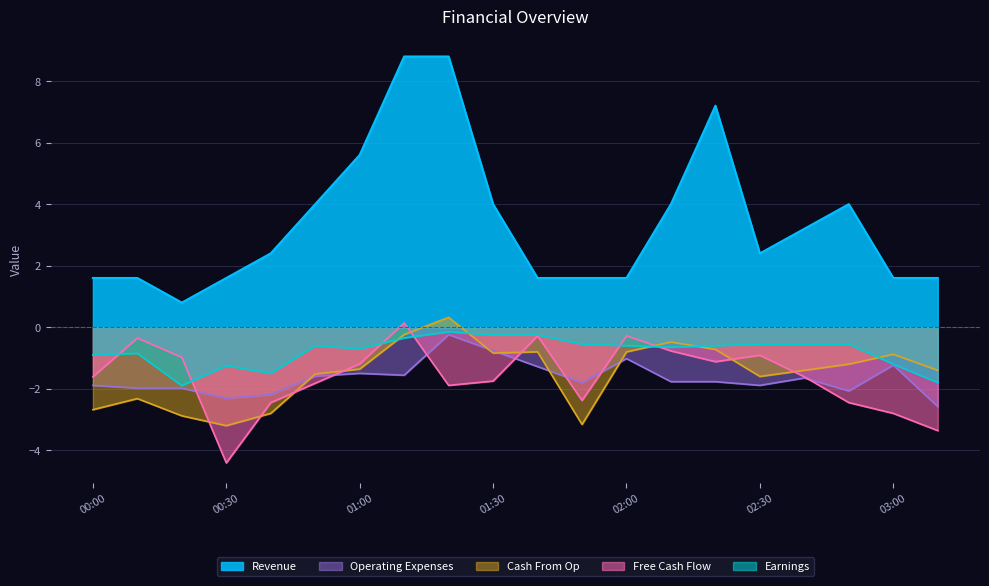

Which series has the largest range (max minus min)?

Revenue